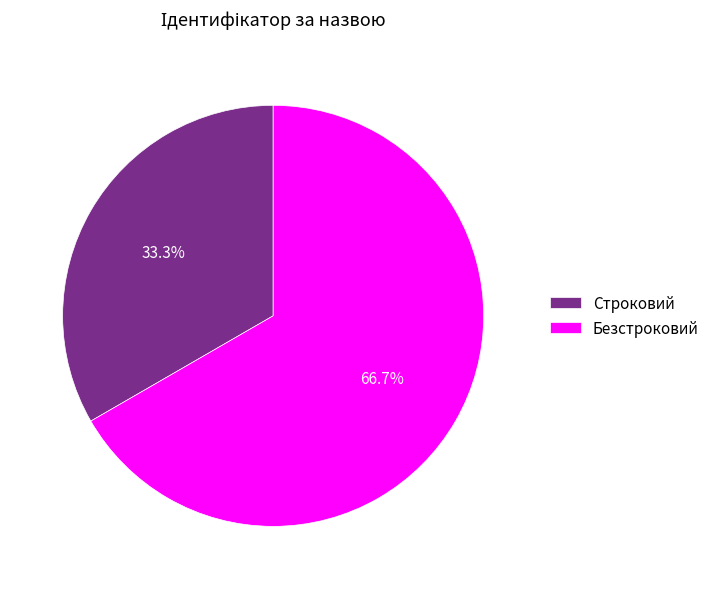

What is the largest slice in the pie chart?

Безстроковий